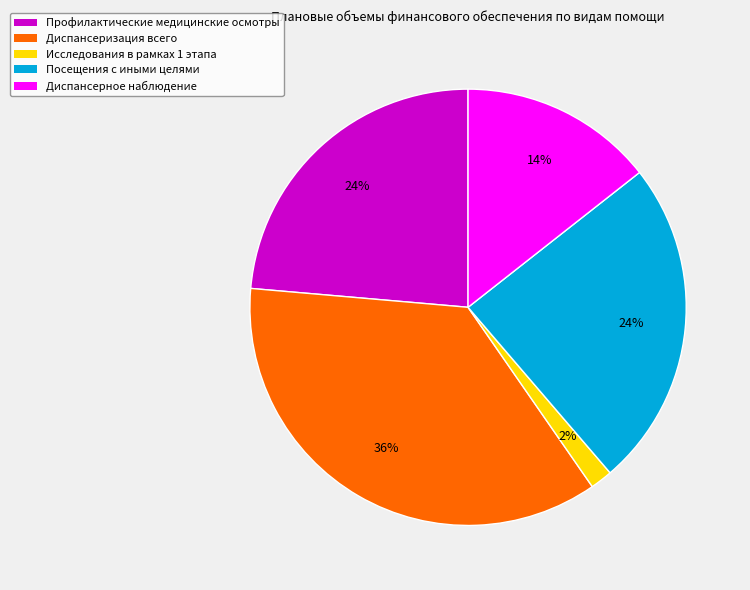

The Диспансеризация всего slice represents 45% of the pie. True or false?

False